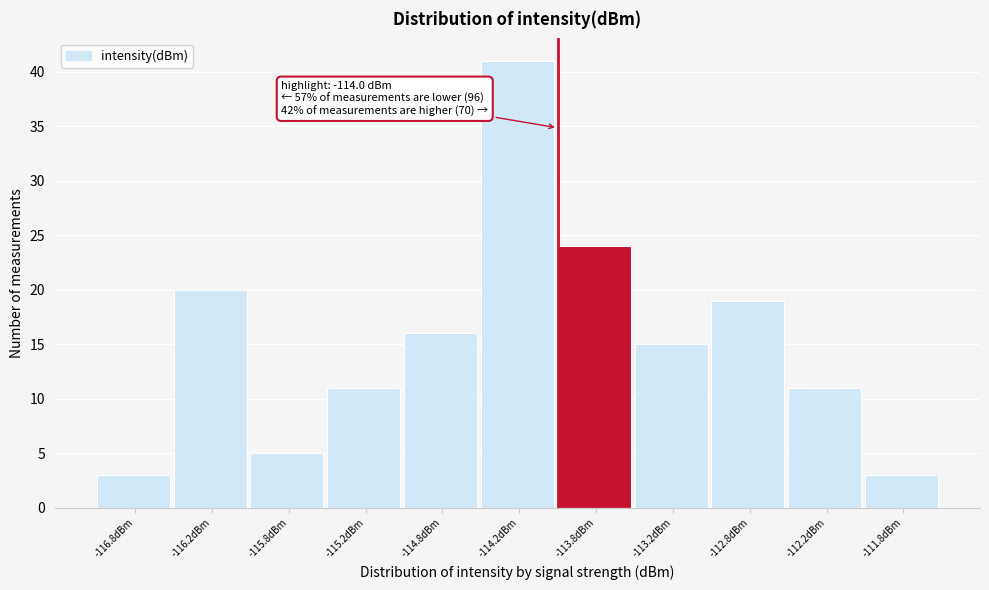

Which range on the x-axis has the tallest bar?

-114.5 to -114.0